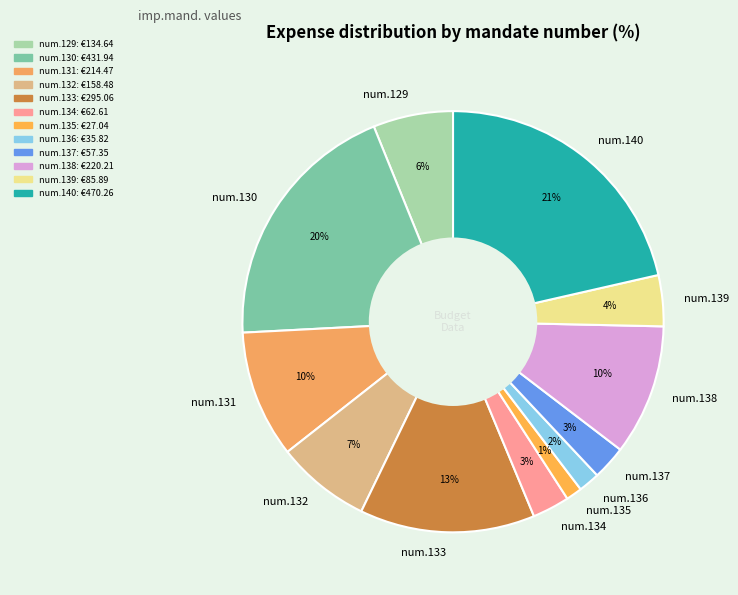

Is the sum of num.129 and num.135 greater than half?

No